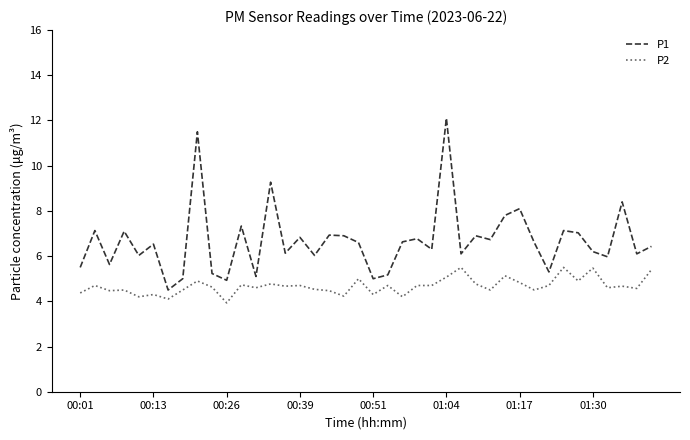

Which series has the largest range (max minus min)?

P1